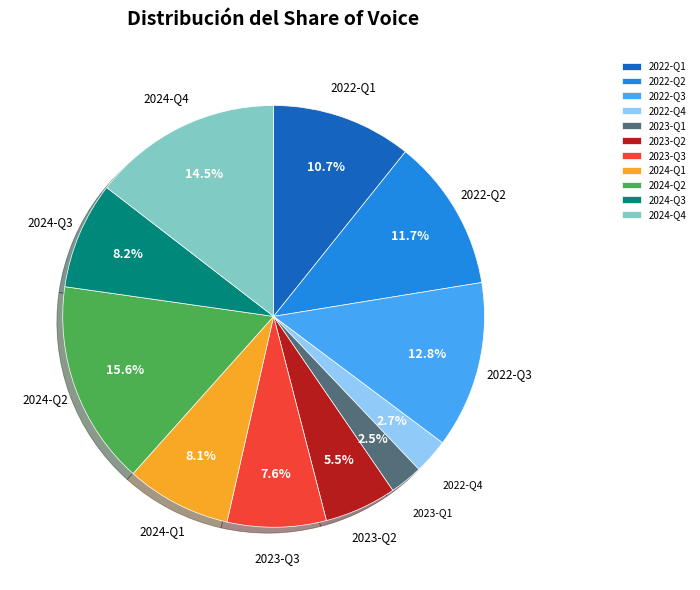

Do 2022-Q4 and 2024-Q3 together represent more than half of the pie?

No